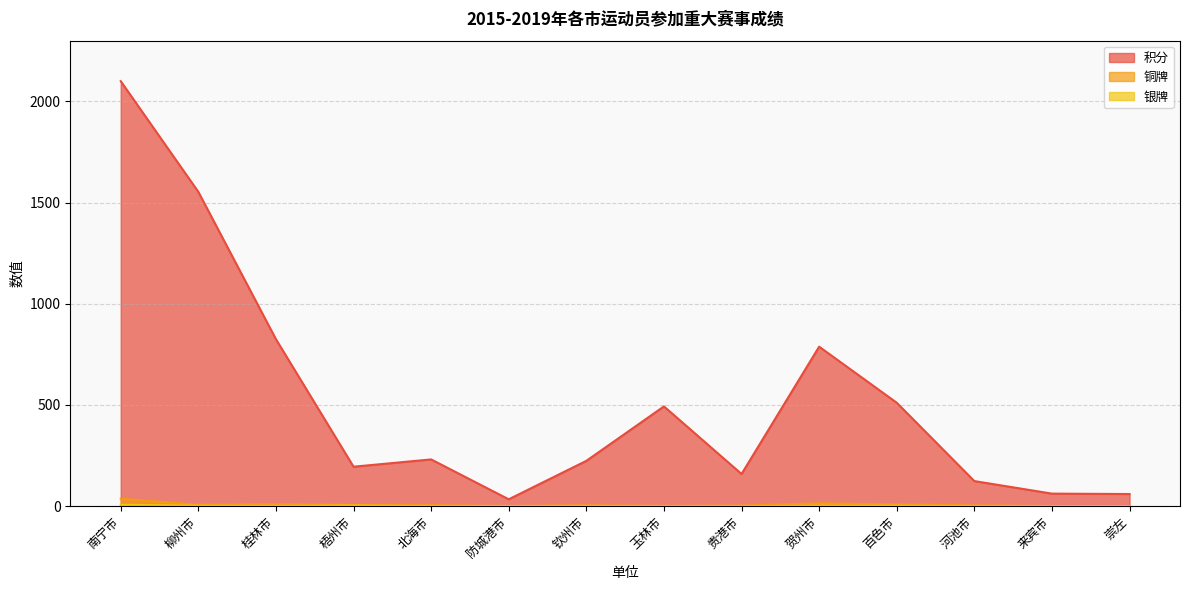

At which category does 铜牌 reach its first local valley?

柳州市